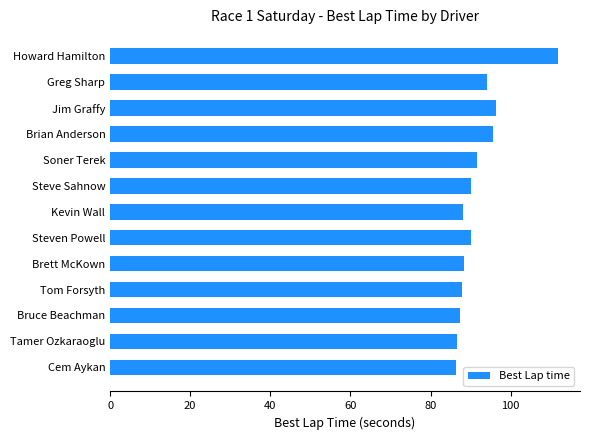

Are the bars grouped side by side (vs. stacked)?

No